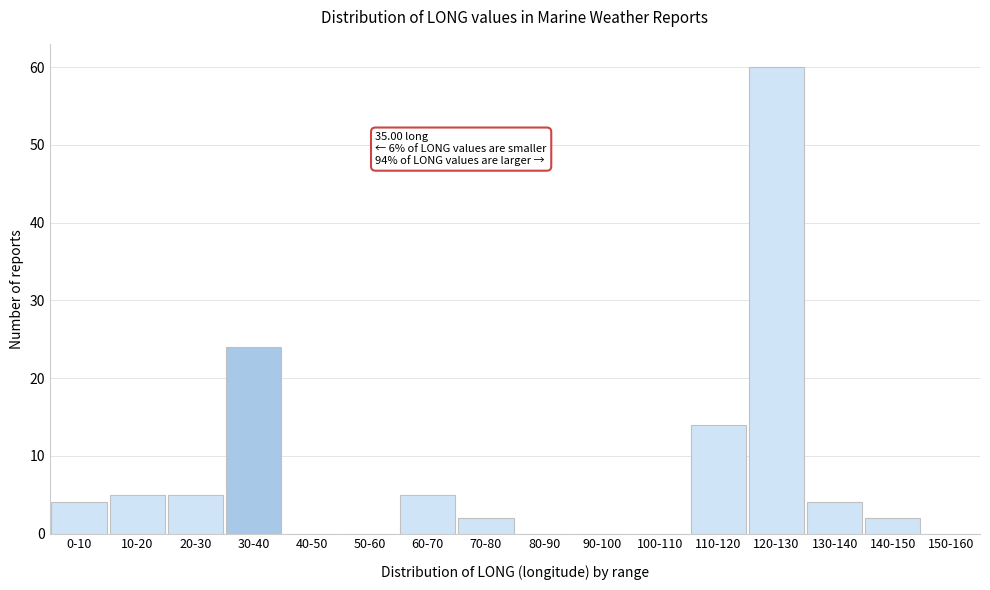

Reading left to right, extract all data points from this chart.

0-10=4	10-20=5	20-30=5	30-40=24	40-50=0	50-60=0	60-70=5	70-80=2	80-90=0	90-100=0	100-110=0	110-120=14	120-130=60	130-140=4	140-150=2	150-160=0